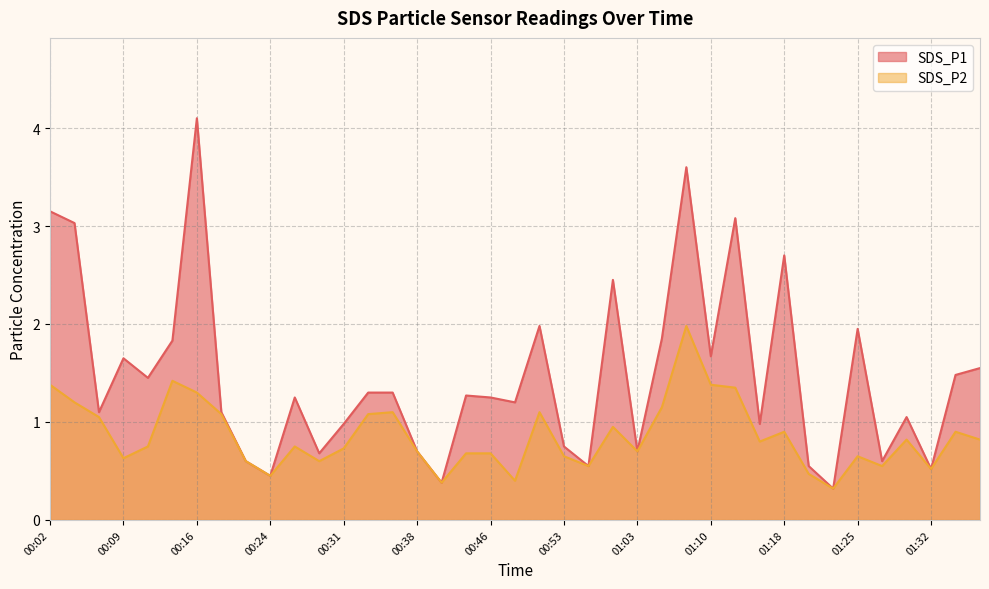

Reading right to left, transcribe all the data shown in this chart.

SDS_P1: 1.6	1.5	0.5	1.1	0.6	1.9	0.3	0.6	2.7	1.0	3.1	1.7	3.6	1.9	0.7	2.5	0.6	0.8	2.0	1.2	1.2	1.3	0.4	0.7	1.3	1.3	1.0	0.7	1.2	0.5	0.6	1.1	4.1	1.8	1.4	1.6	1.1	3.0	3.1
SDS_P2: 0.8	0.9	0.5	0.8	0.6	0.7	0.3	0.5	0.9	0.8	1.4	1.4	2.0	1.1	0.7	0.9	0.6	0.7	1.1	0.4	0.7	0.7	0.4	0.7	1.1	1.1	0.7	0.6	0.8	0.5	0.6	1.1	1.3	1.4	0.8	0.6	1.1	1.2	1.4